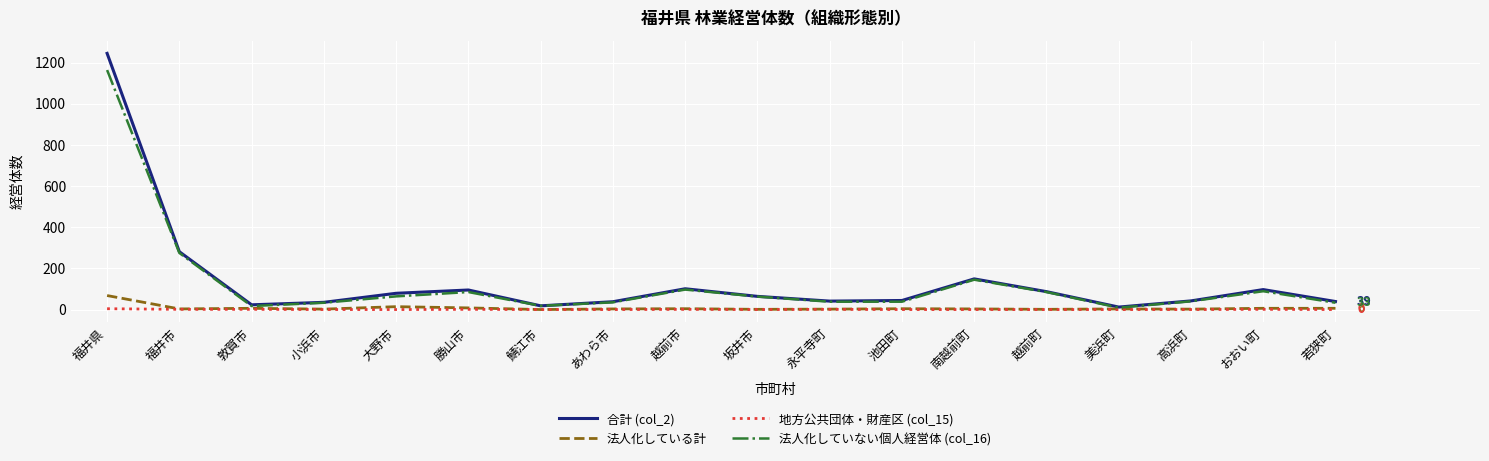

How many values in the 法人化していない個人経営体 (col_16) series are below 63?

9